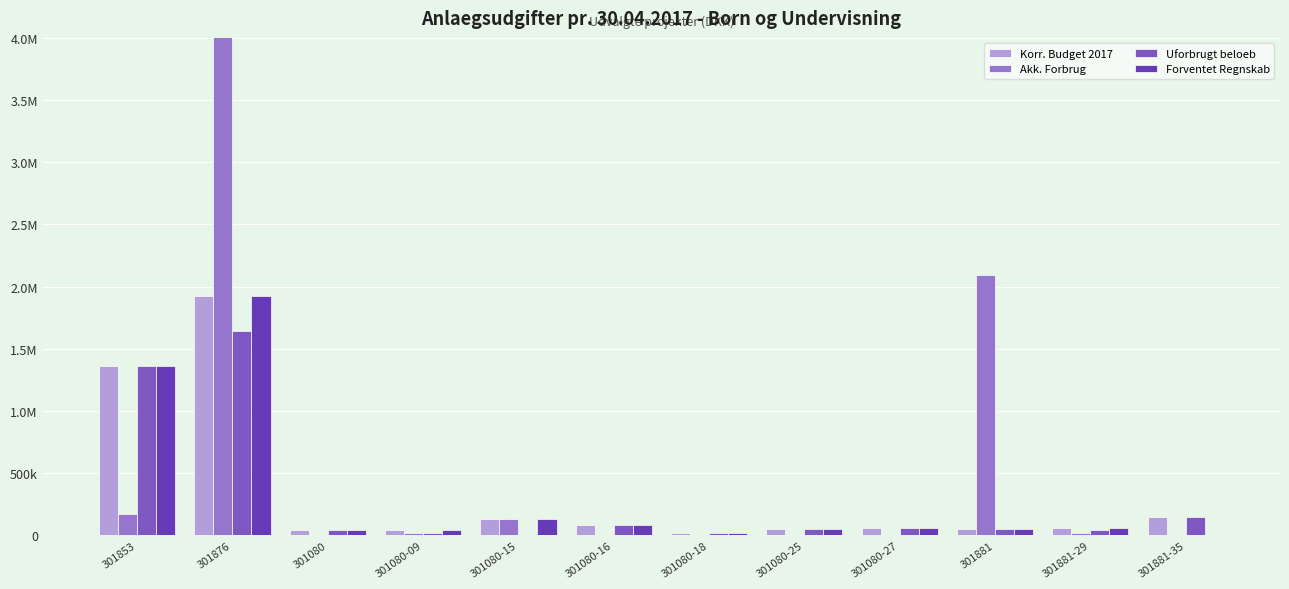

Which series has the widest spread of values?

Akk. Forbrug